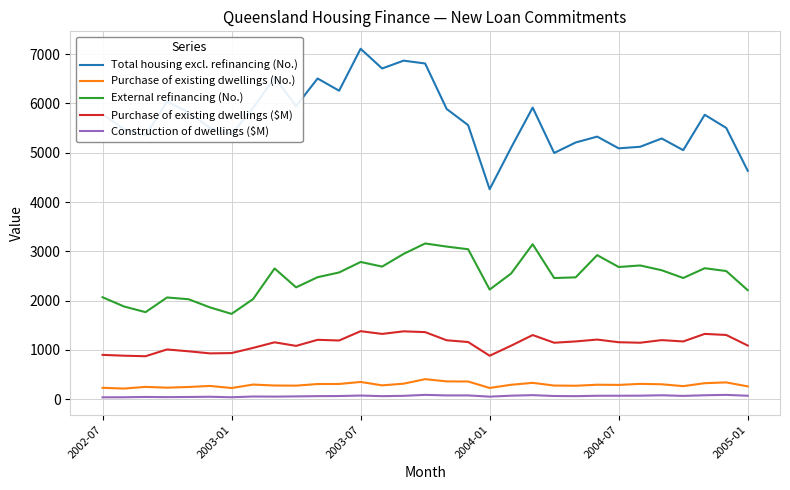

Which series has the widest spread of values?

Total housing excl. refinancing (No.)